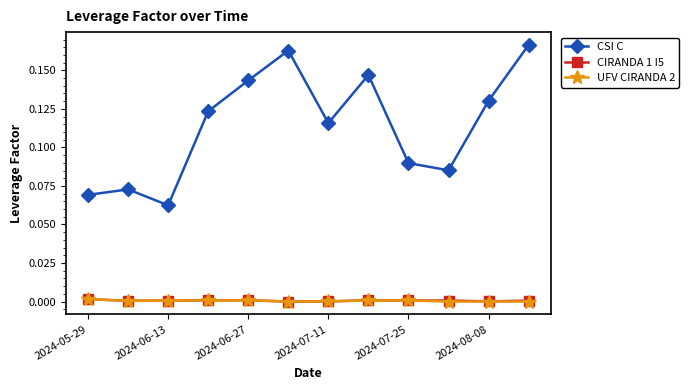

True or false: CSI C and CIRANDA 1 I5 intersect in this chart.

False